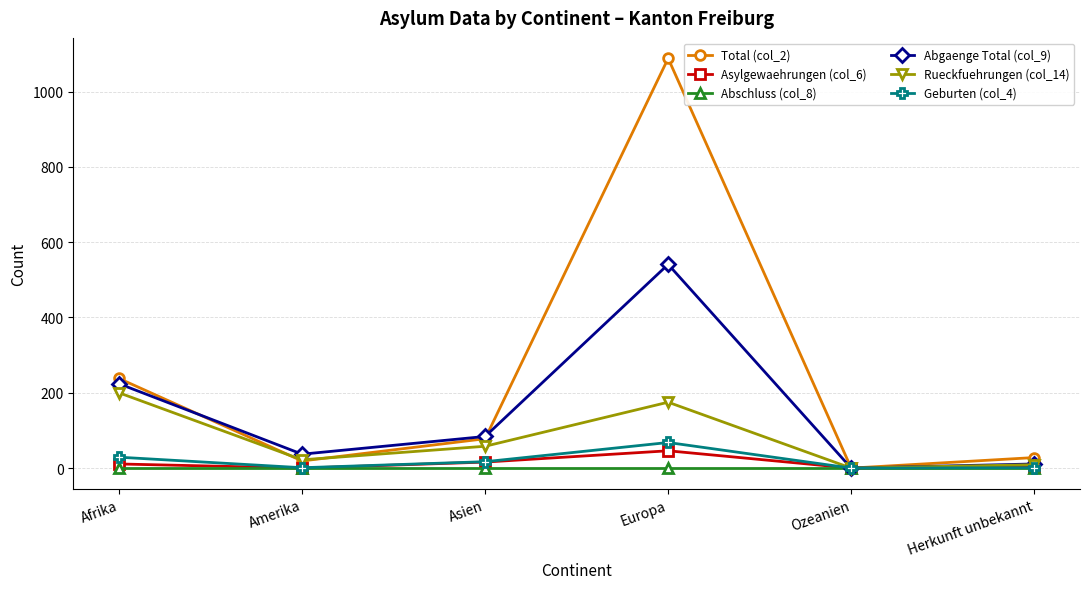

Where is Abgaenge Total (col_9) nearest to the value 270?

Afrika